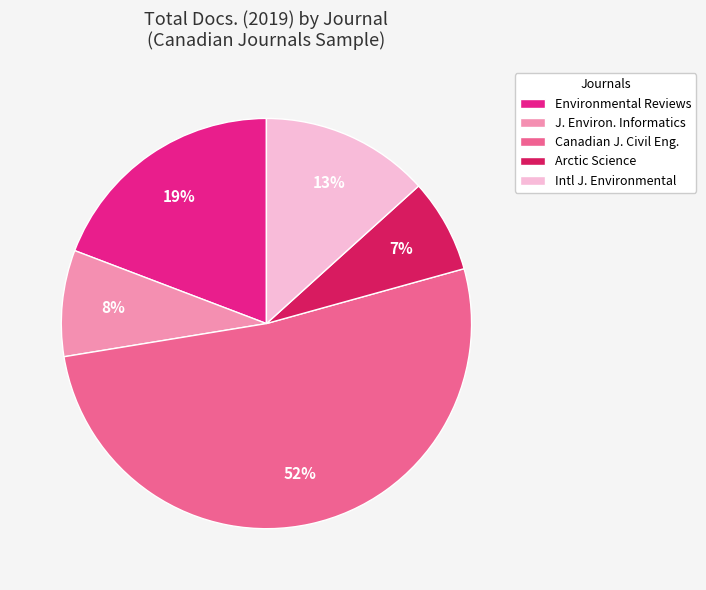

What percentage is the Environmental Reviews slice, to the nearest percent?

19%